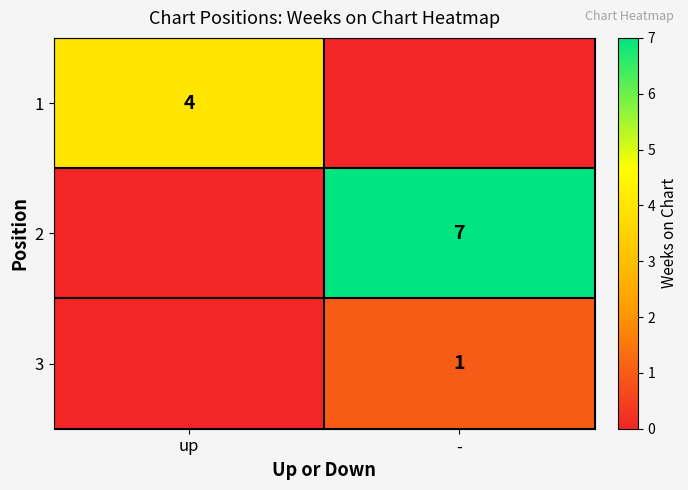

Is the value of 3 at - greater than the value of 2 at -?

No